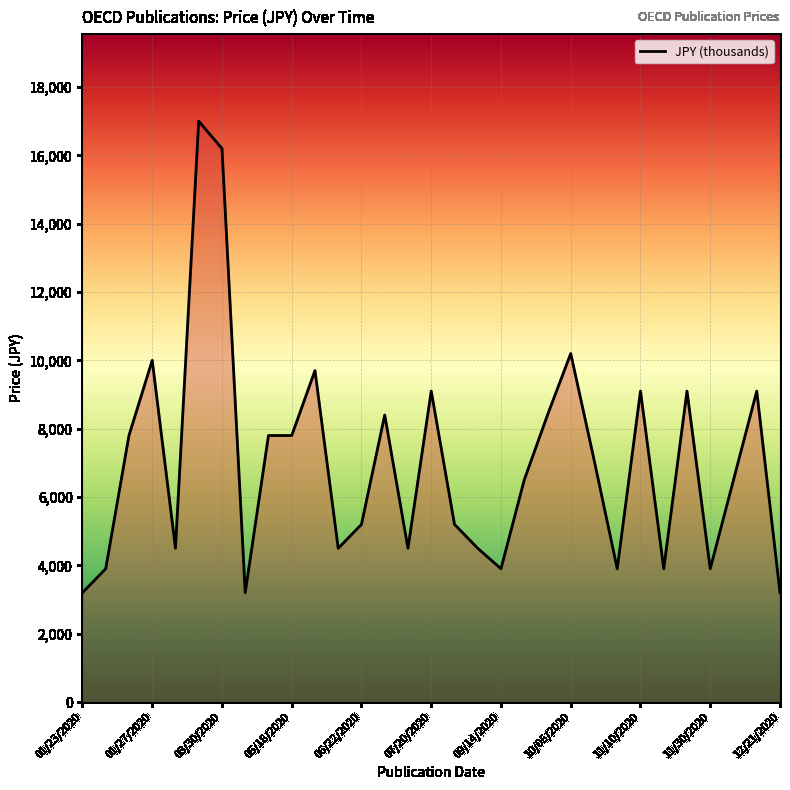

Reading right to left, list all the values displayed in this chart.

3200	9100	6500	3900	9100	3900	9100	3900	7100	10200	8400	6500	3900	4500	5200	9100	4500	8400	5200	4500	9700	7800	7800	3200	16200	17000	4500	10000	7800	3900	3200